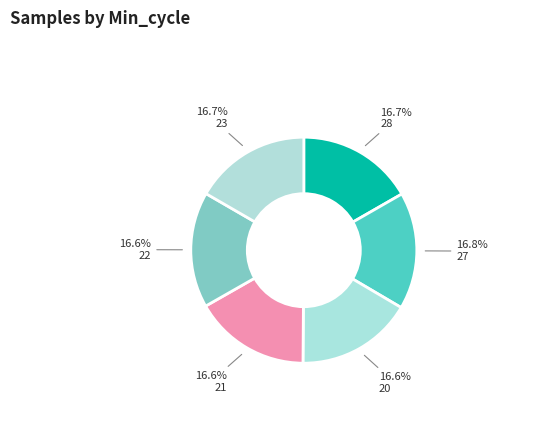

Rank the categories by value from lowest to highest.

22, 21, 20, 23, 28, 27